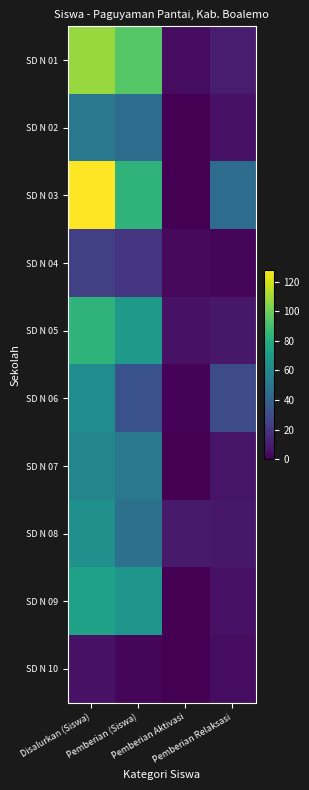

Reading left to right, what are all the values shown in this chart?

SD N 01: Disalurkan (Siswa)=108	Pemberian (Siswa)=94	Pemberian Aktivasi=4	Pemberian Relaksasi=10
SD N 02: Disalurkan (Siswa)=51	Pemberian (Siswa)=45	Pemberian Aktivasi=0	Pemberian Relaksasi=6
SD N 03: Disalurkan (Siswa)=128	Pemberian (Siswa)=83	Pemberian Aktivasi=0	Pemberian Relaksasi=45
SD N 04: Disalurkan (Siswa)=24	Pemberian (Siswa)=19	Pemberian Aktivasi=3	Pemberian Relaksasi=2
SD N 05: Disalurkan (Siswa)=83	Pemberian (Siswa)=69	Pemberian Aktivasi=6	Pemberian Relaksasi=8
SD N 06: Disalurkan (Siswa)=62	Pemberian (Siswa)=32	Pemberian Aktivasi=1	Pemberian Relaksasi=29
SD N 07: Disalurkan (Siswa)=58	Pemberian (Siswa)=51	Pemberian Aktivasi=0	Pemberian Relaksasi=7
SD N 08: Disalurkan (Siswa)=64	Pemberian (Siswa)=47	Pemberian Aktivasi=9	Pemberian Relaksasi=8
SD N 09: Disalurkan (Siswa)=73	Pemberian (Siswa)=67	Pemberian Aktivasi=0	Pemberian Relaksasi=6
SD N 10: Disalurkan (Siswa)=6	Pemberian (Siswa)=2	Pemberian Aktivasi=0	Pemberian Relaksasi=4